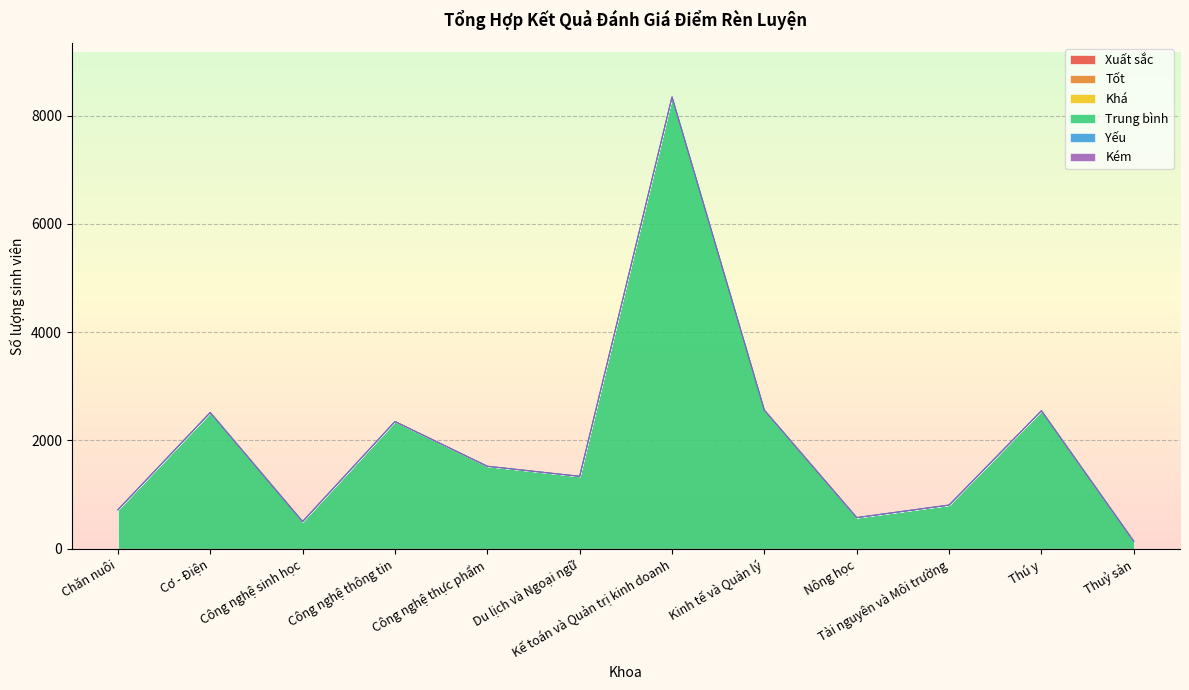

Which series changed the most between Chăn nuôi and Cơ - Điện?

Trung bình